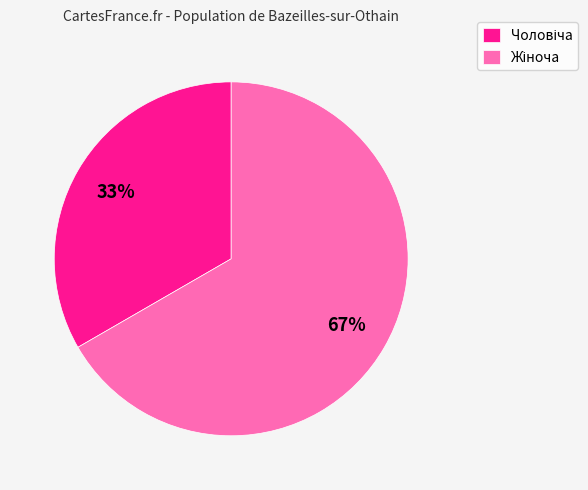

Count the number of slices in the pie.

2